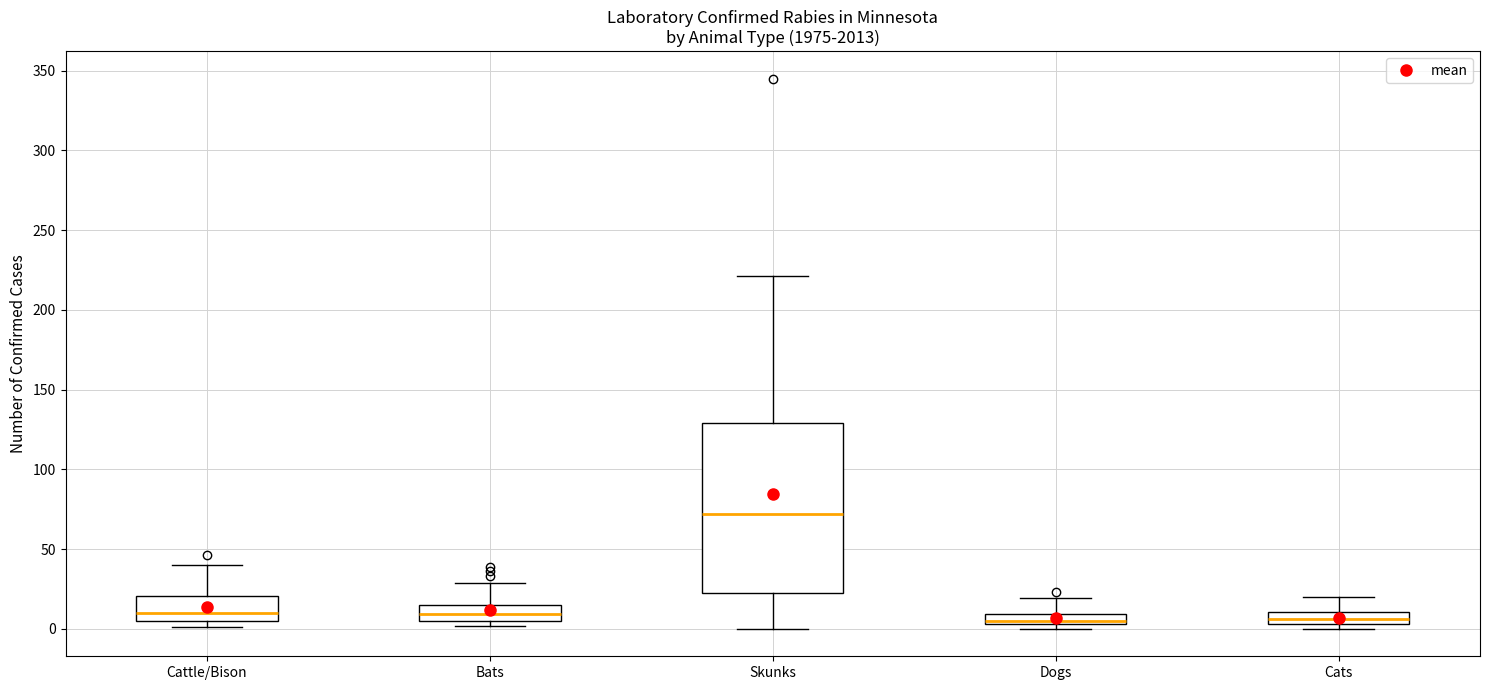

Comparing the boxes themselves (not the whiskers), which one is the tallest?

Skunks